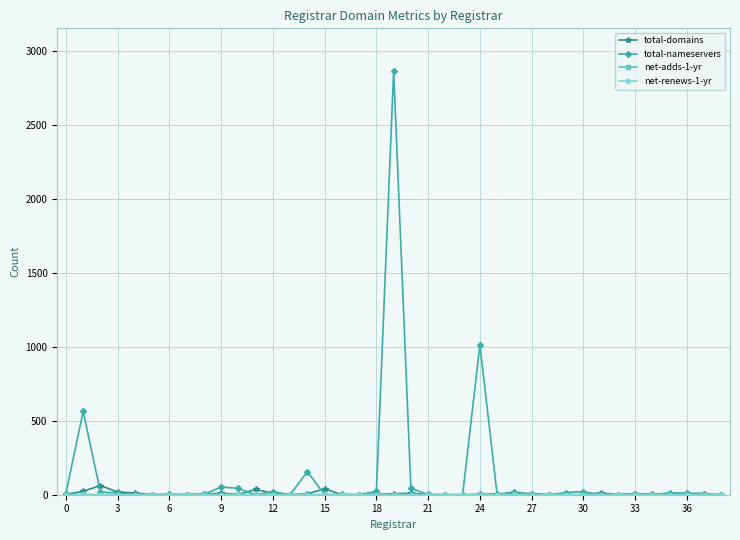

Which series has the largest range (max minus min)?

total-nameservers